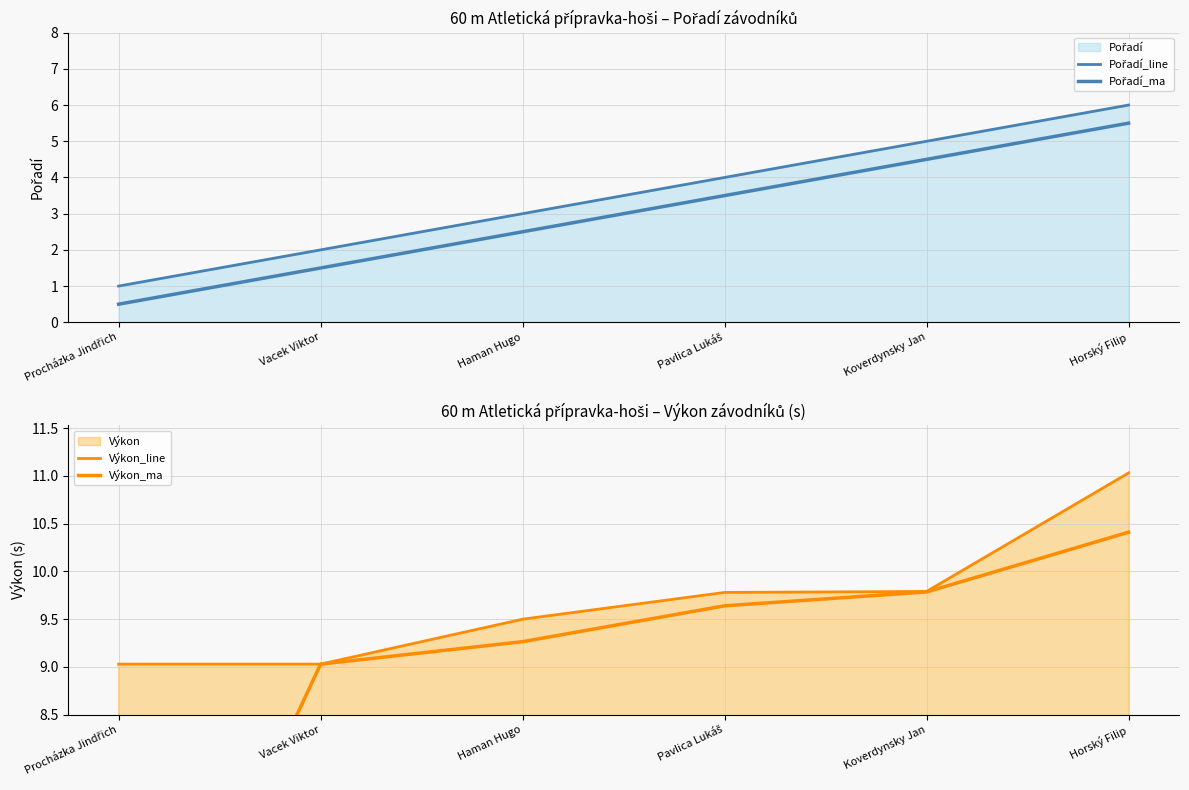

What is the difference between the maximum and minimum values in the Pořadí_line series?

5.0